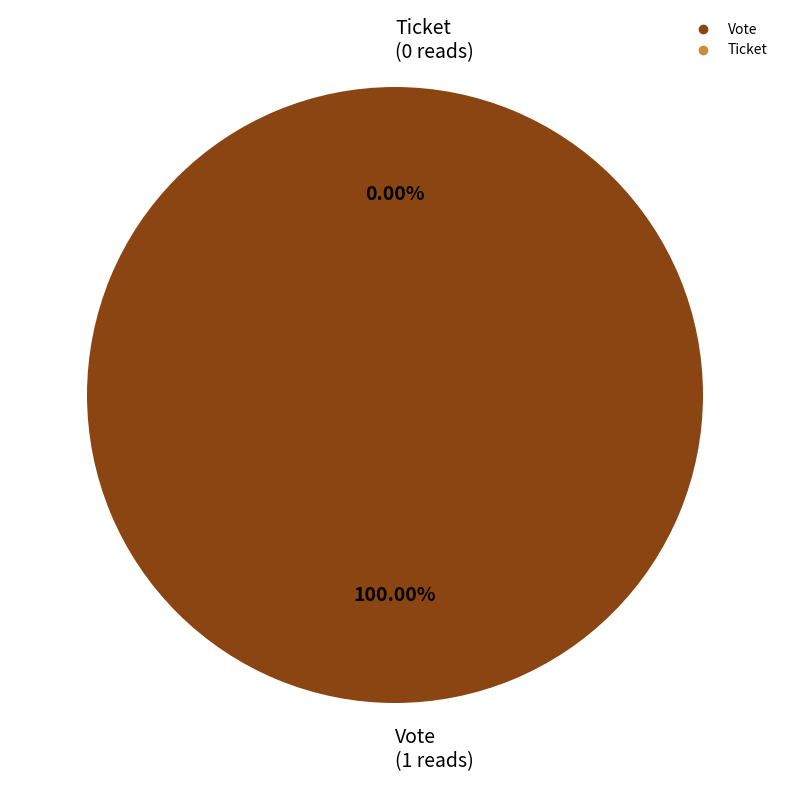

To the nearest percent, what is the difference between the largest and smallest slice percentages?

100%